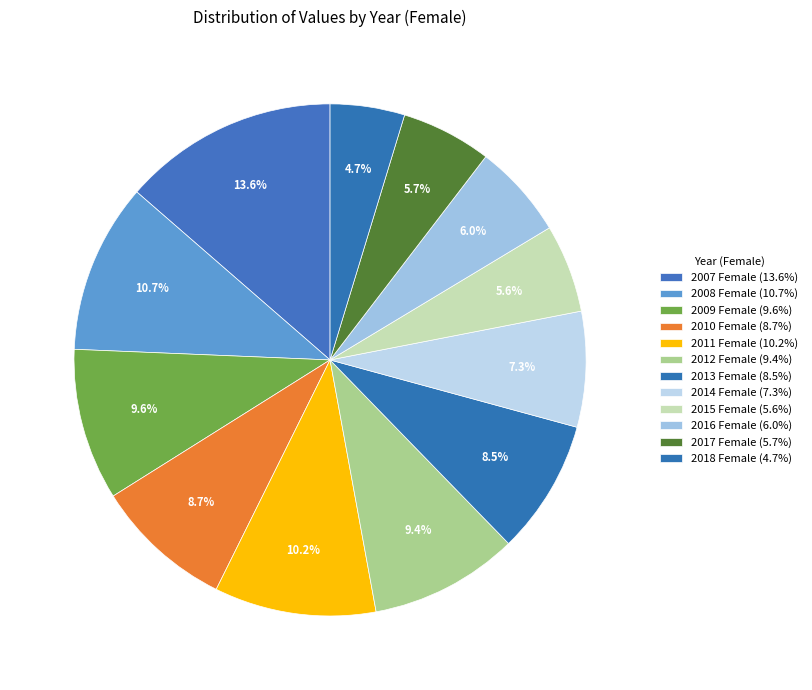

Does 2016 Female account for over 50% of the chart?

No